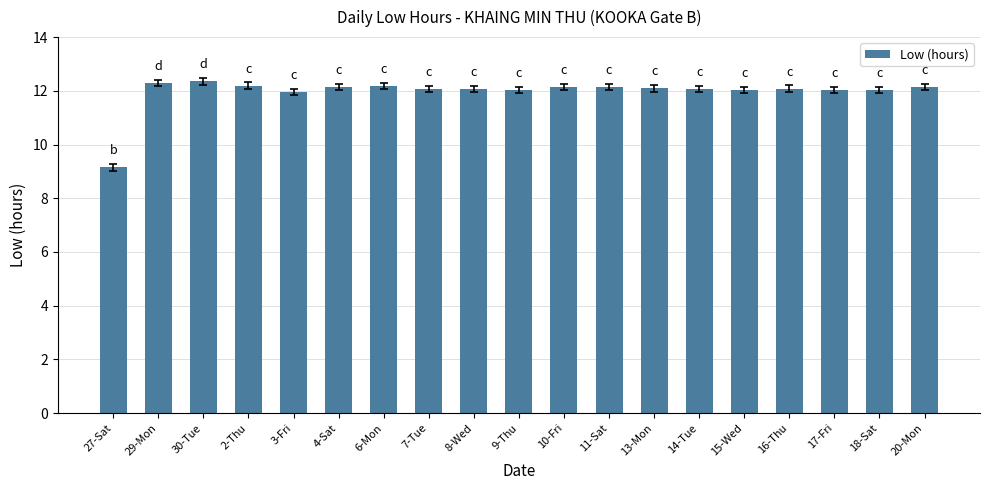

Is it true that the value at 30-Tue is 4.4?

False